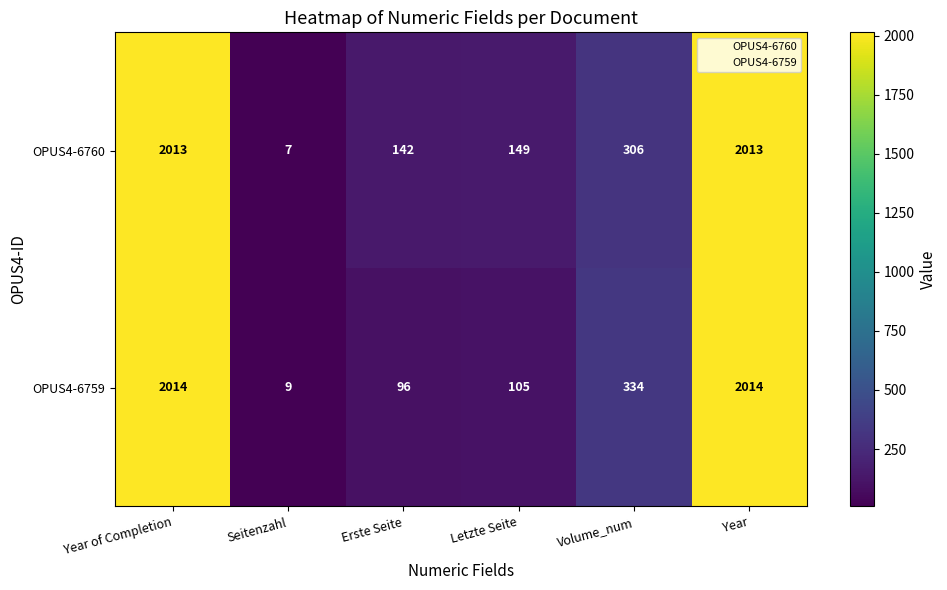

Where does the OPUS4-6759 series first go above 334?

Year of Completion